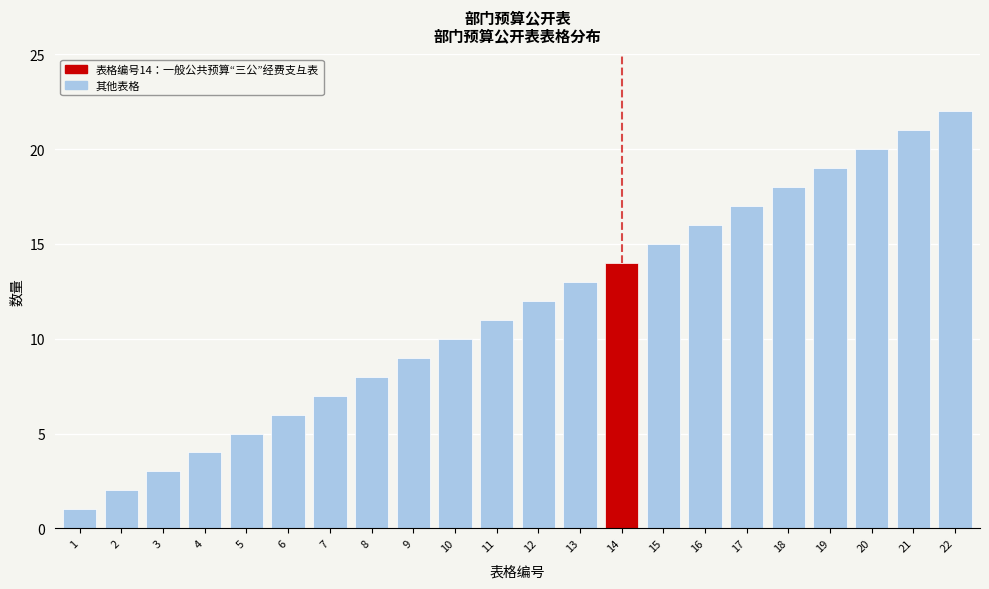

Approximately how many times larger is the value at 17 compared to 15?

1.1